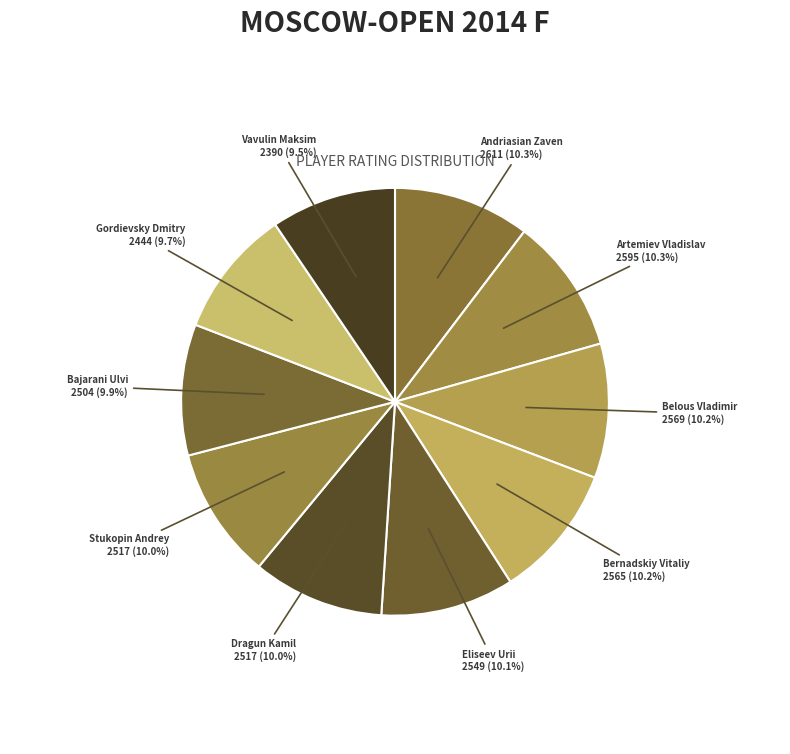

How many segments does this pie chart have?

10